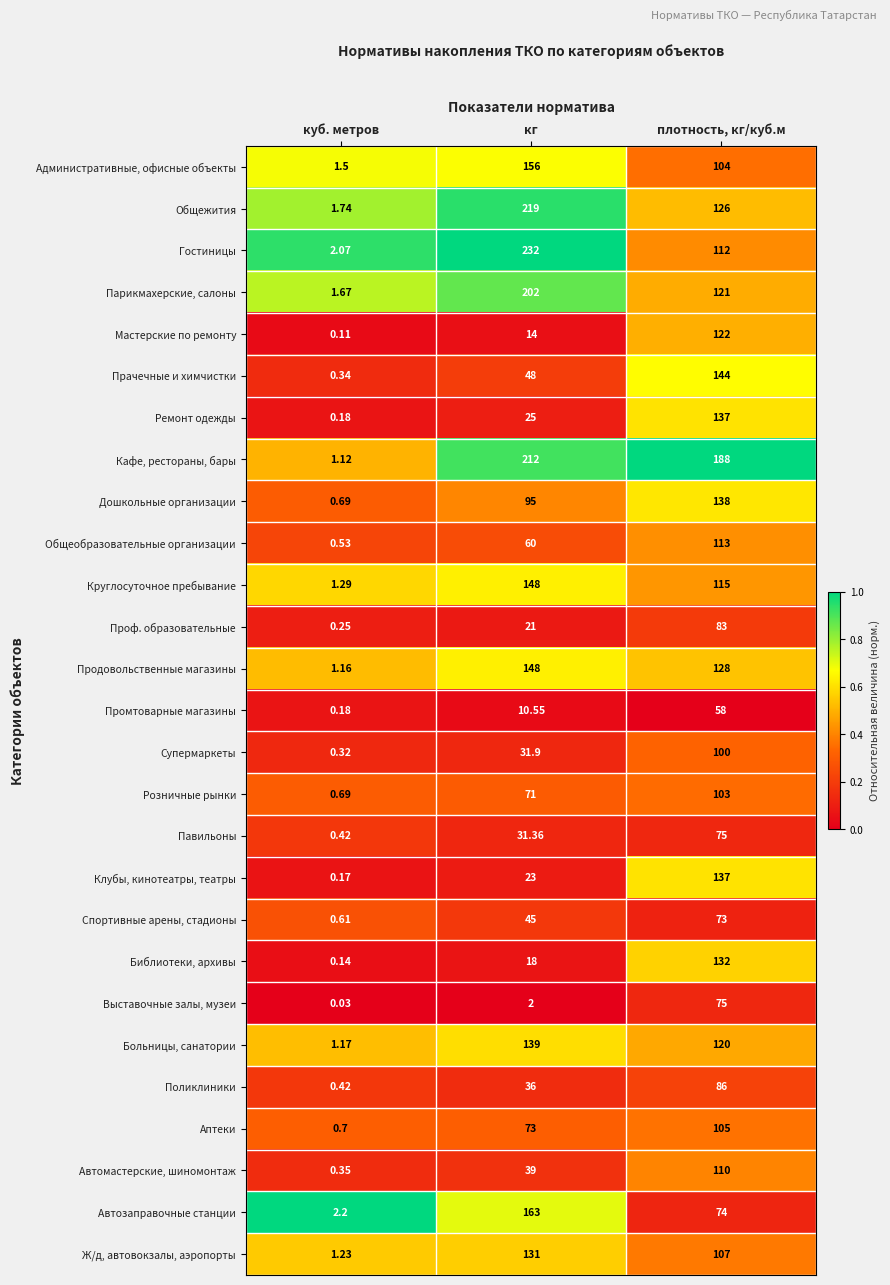

Which series has the largest total across all categories?

Кафе, рестораны, бары